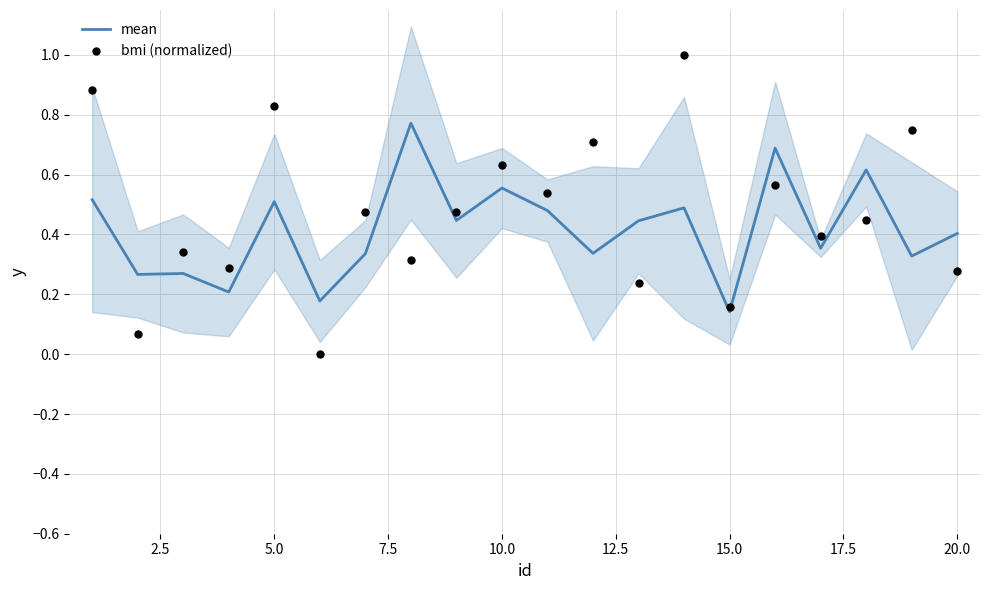

Which series reaches the minimum Y coordinate?

bmi (normalized)